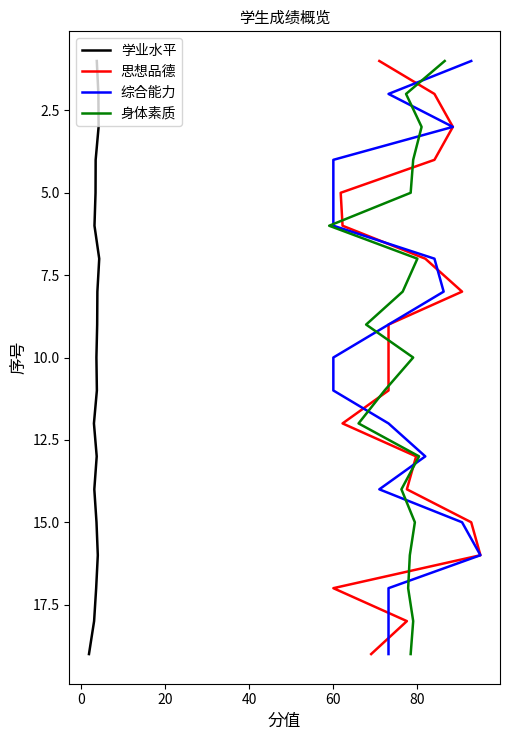

Is the value of 思想品德 at 14 greater than the value of 综合能力 at 10?

Yes